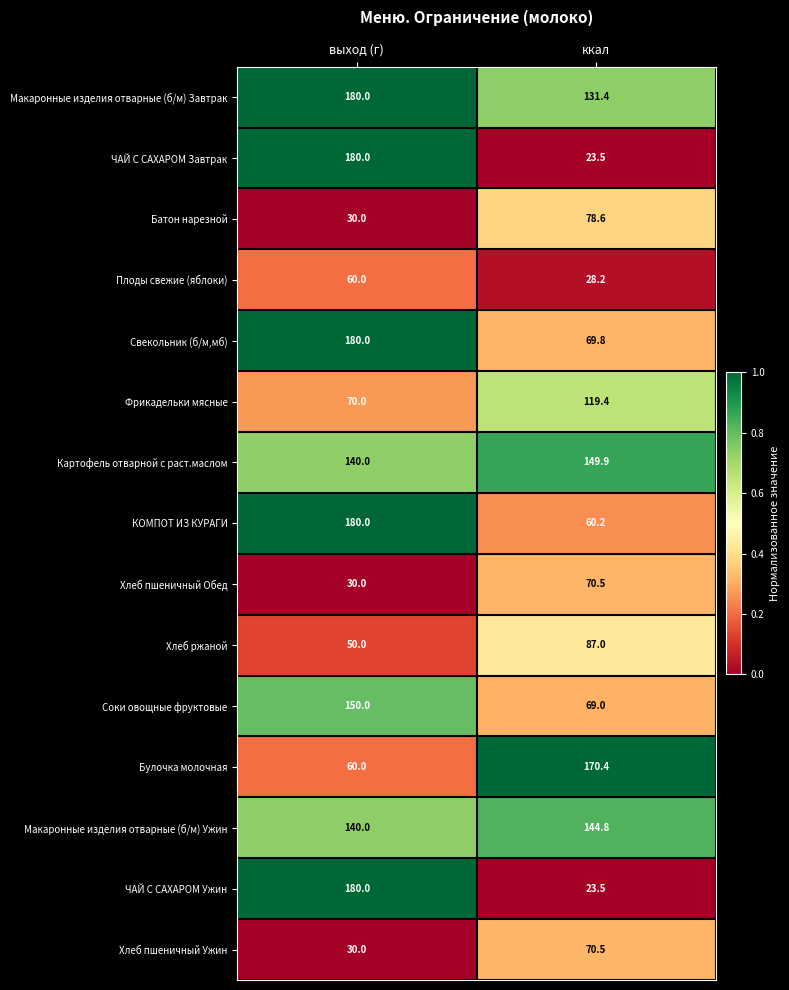

What is the total value across all series at выход (г)?

1660.0